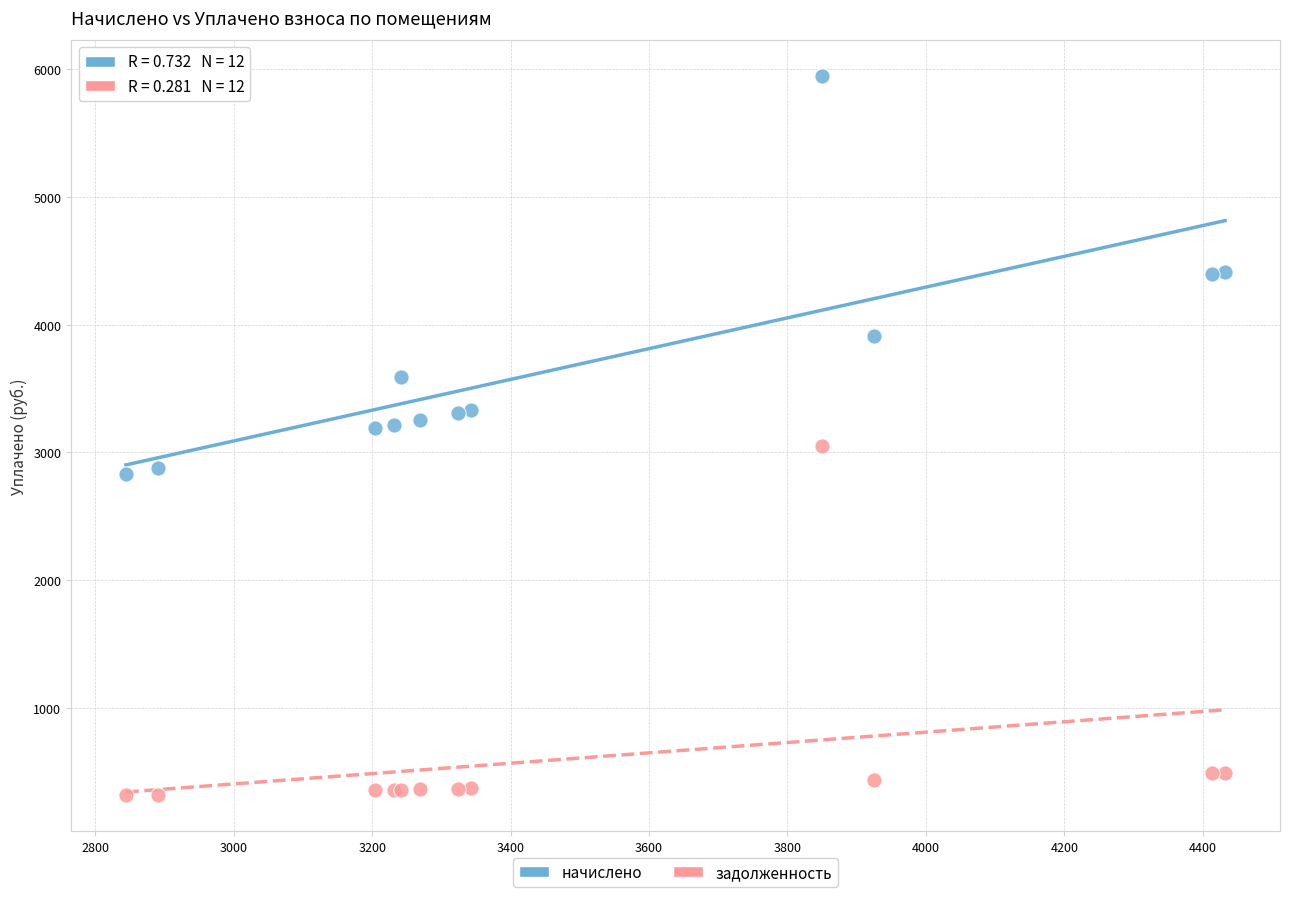

Which series contains the lowest Y value?

задолженность